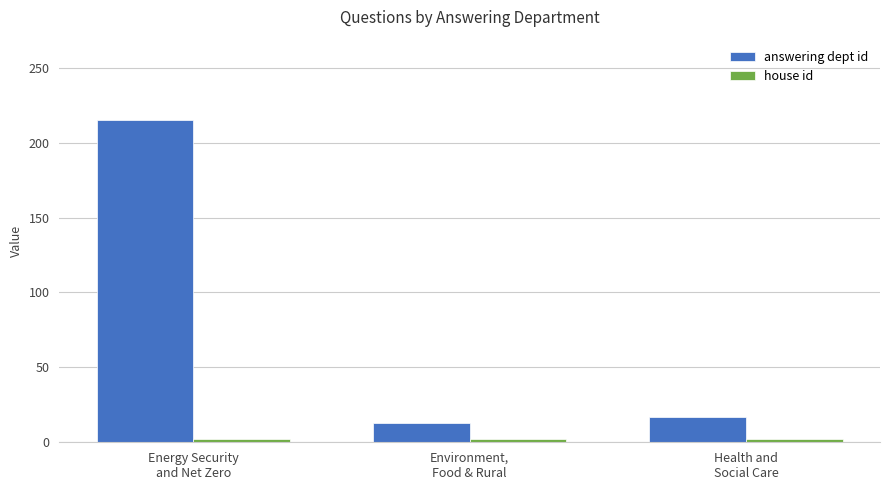

Which series has the largest range (max minus min)?

answering dept id